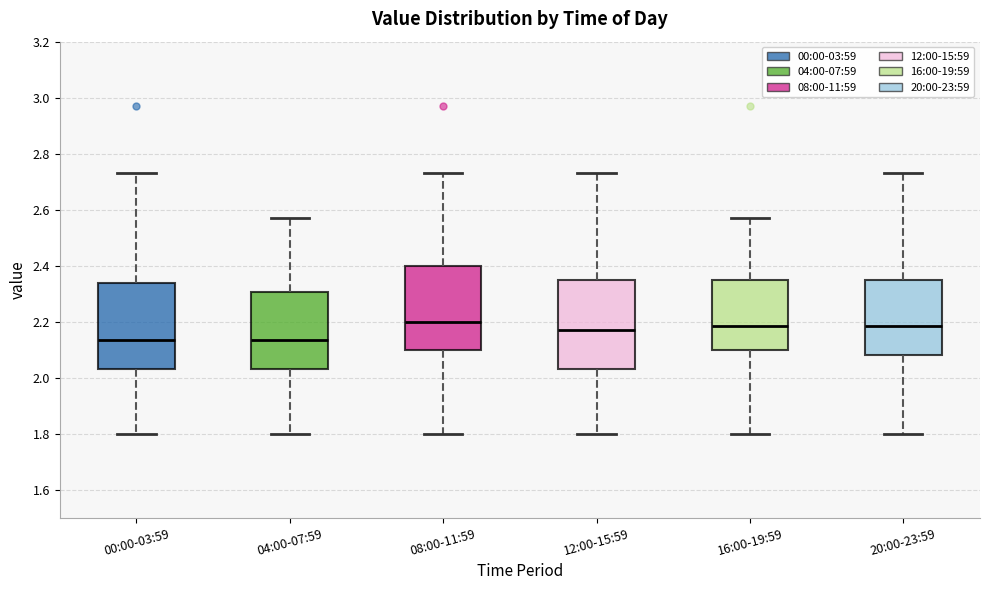

Where is the upper edge of the box for 12:00-15:59 on the y-axis? The values are not printed on the chart, so give them approximately, as read against the axis.

2.34